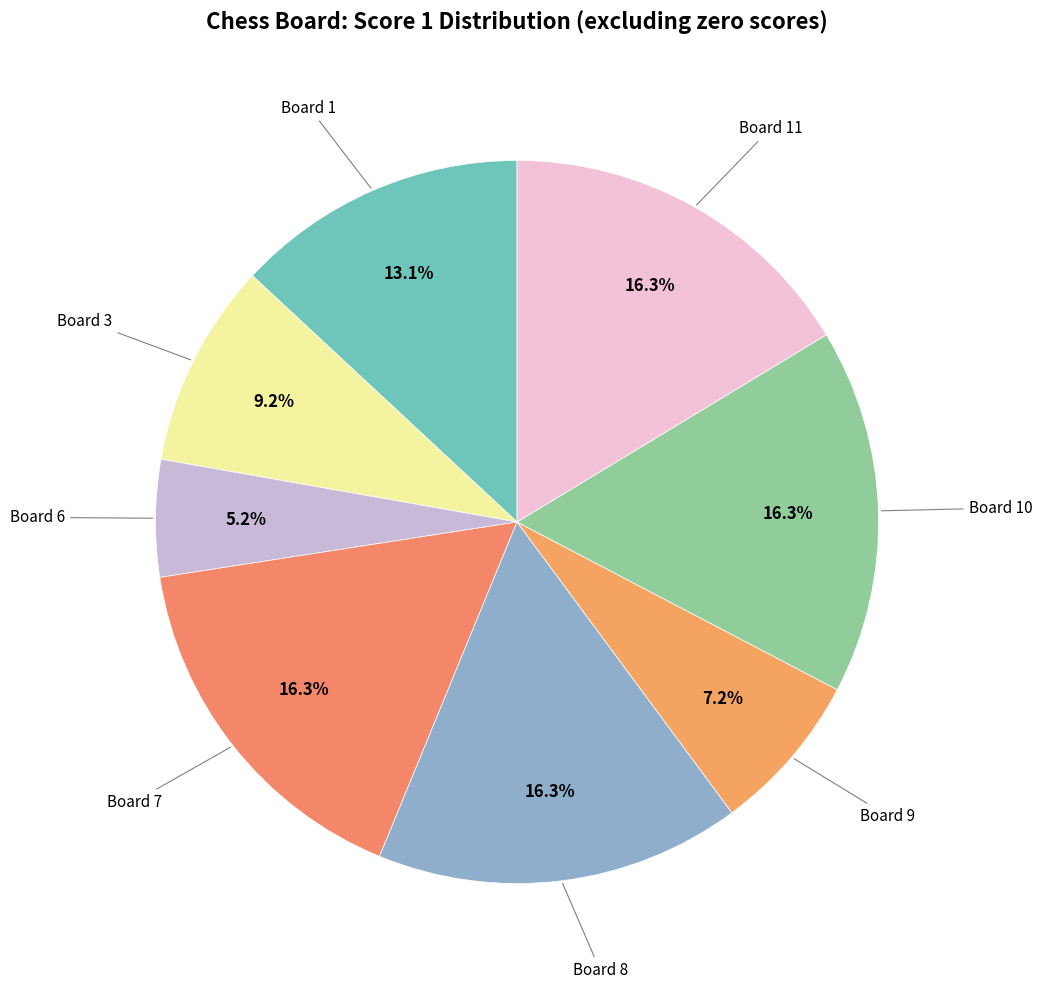

How many slices are in this pie chart?

8